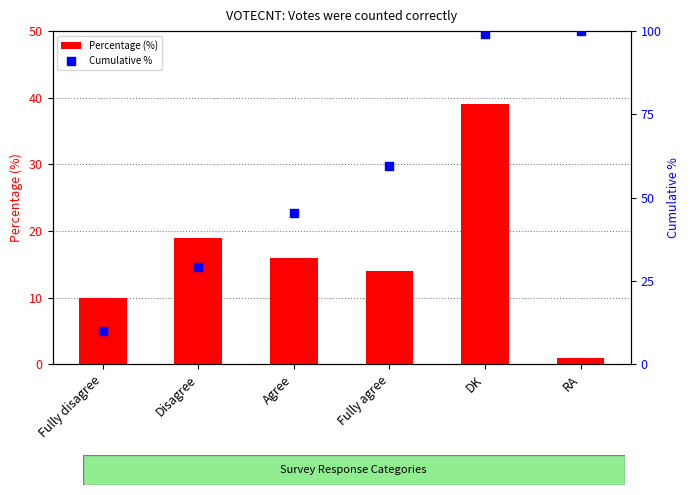

Which series reaches the maximum Y coordinate?

Cumulative %